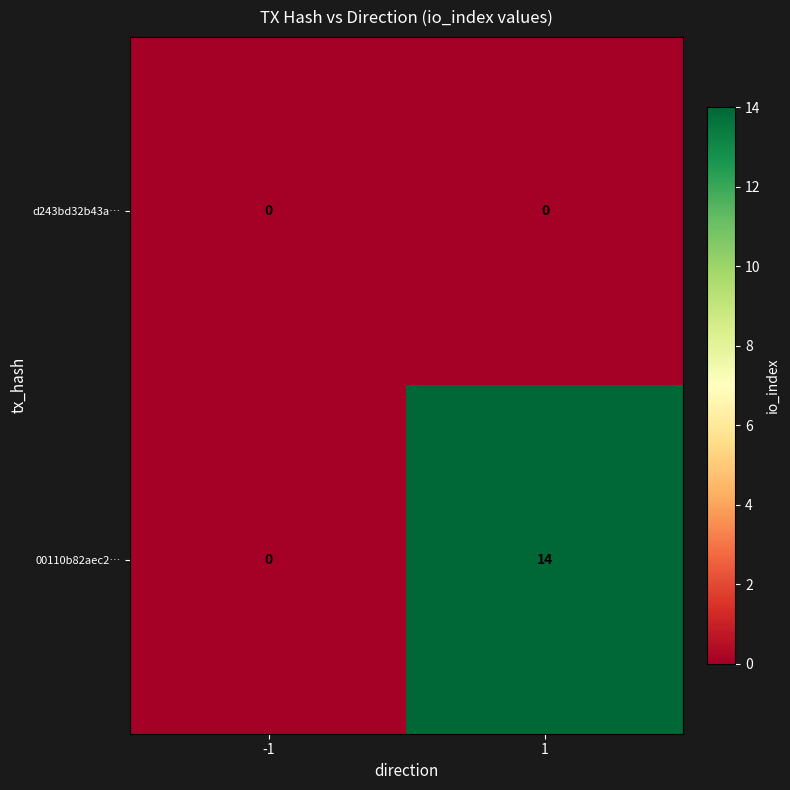

What is the difference between the maximum and minimum values in the 00110b82aec2… series?

14